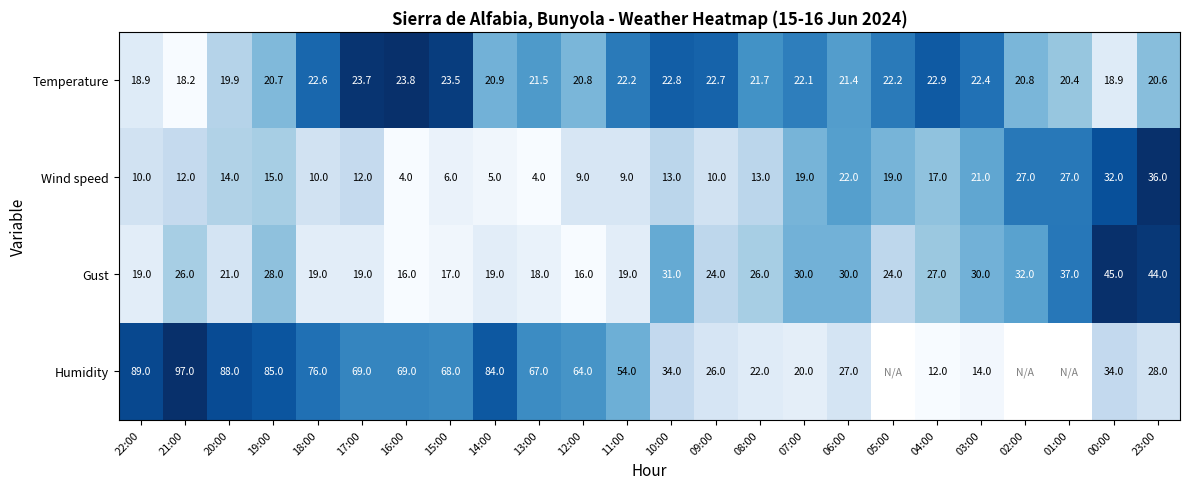

Is the value of Humidity at 08:00 greater than the value of Gust at 22:00?

Yes